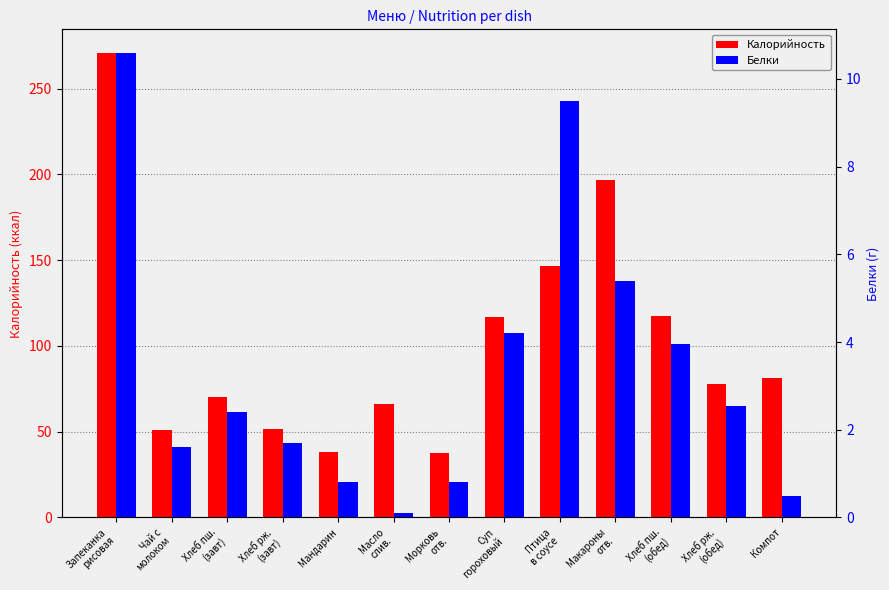

The Белки series shows 1.2 at Хлеб пш.
(завт). True or false?

False